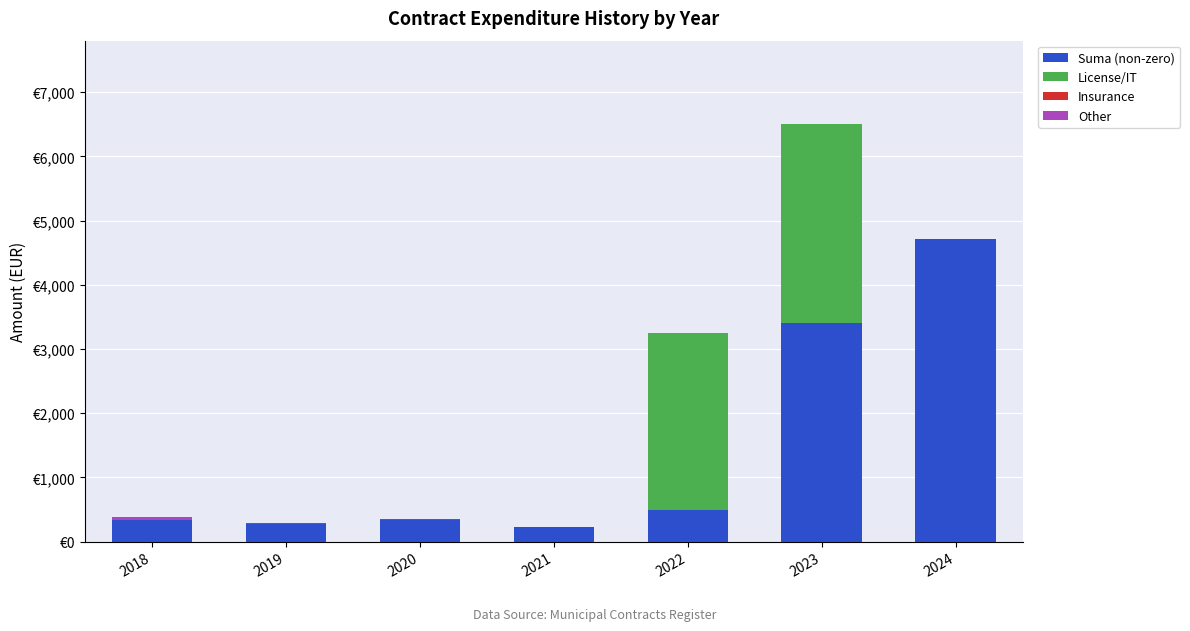

Are the bars grouped side by side (vs. stacked)?

No